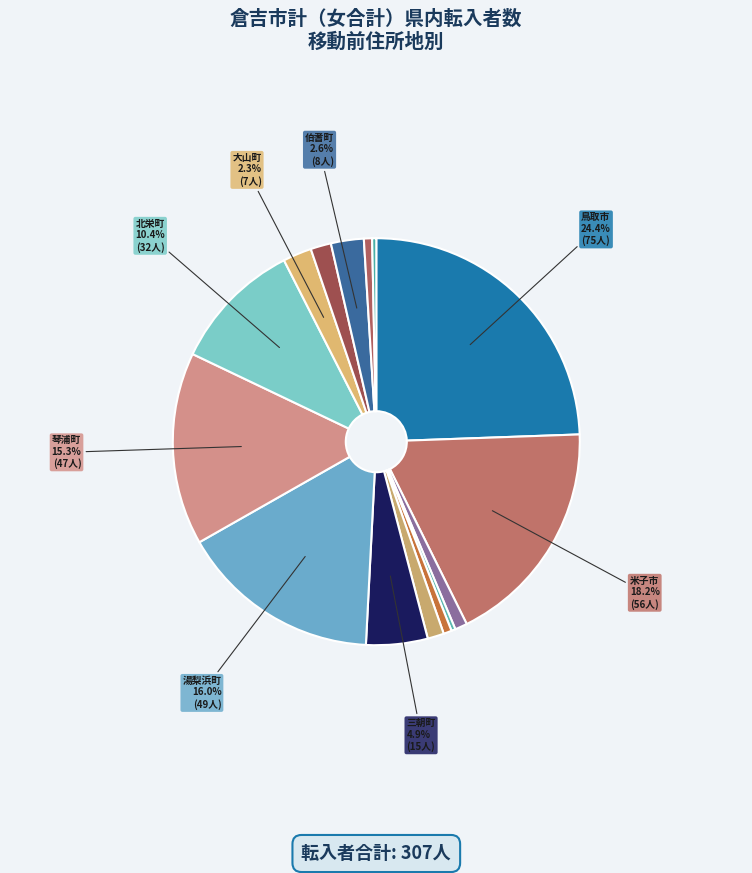

Count the number of slices in the pie.

15